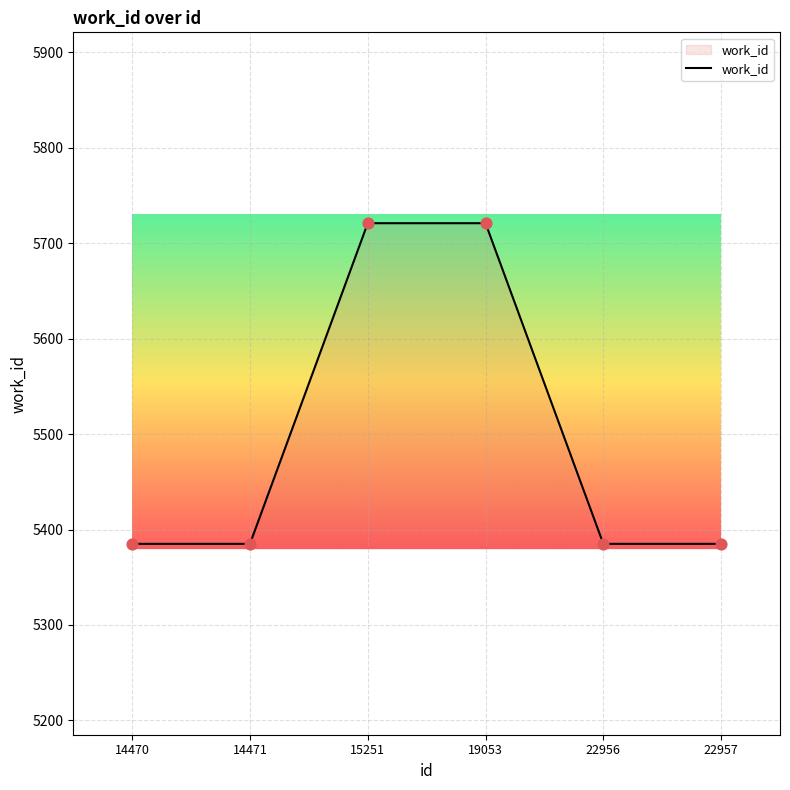

Between 19053 and 14470, which is larger?

19053